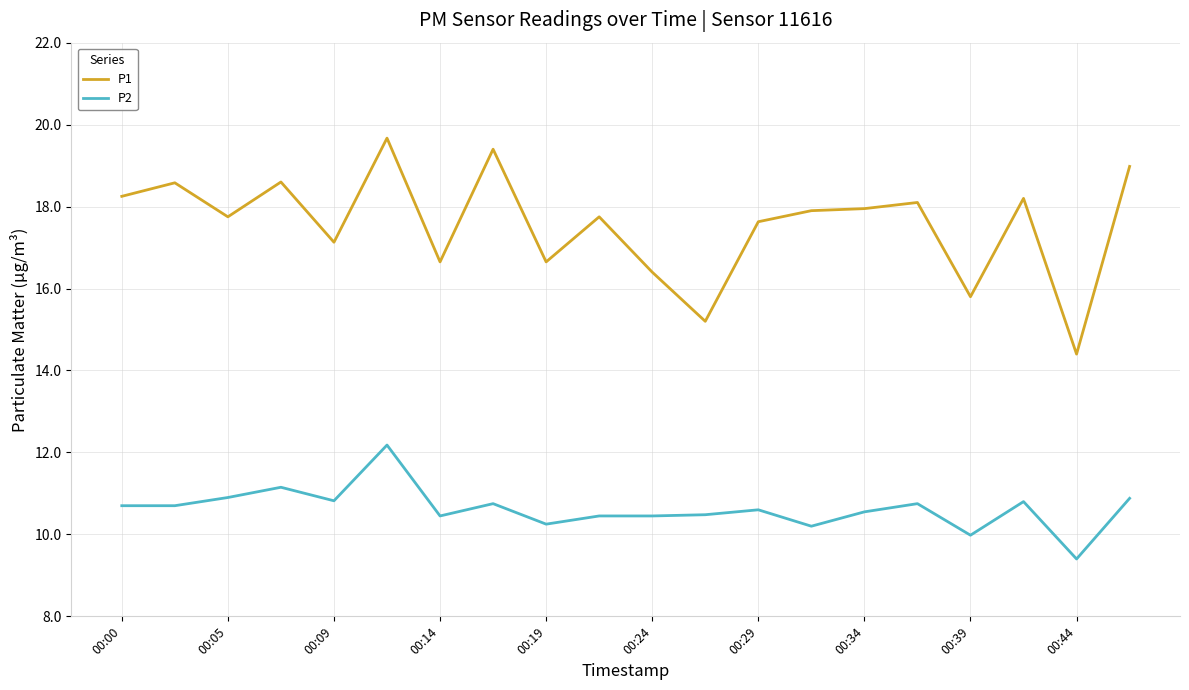

Which series has the widest spread of values?

P1